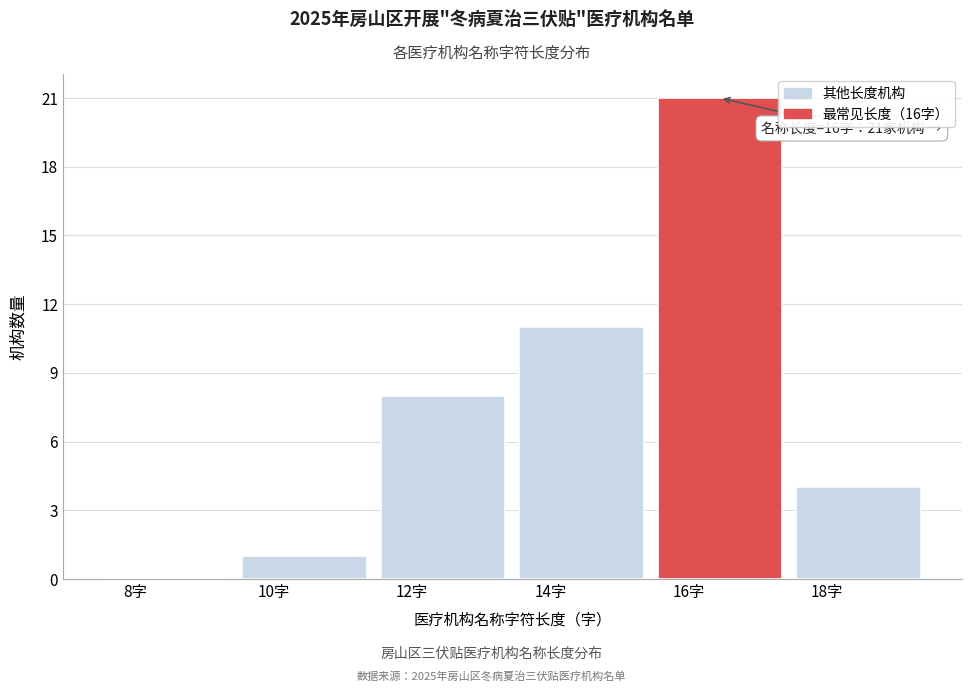

Reading left to right, what are all the values shown in this chart?

8字=0	10字=1	12字=8	14字=11	16字=21	18字=4